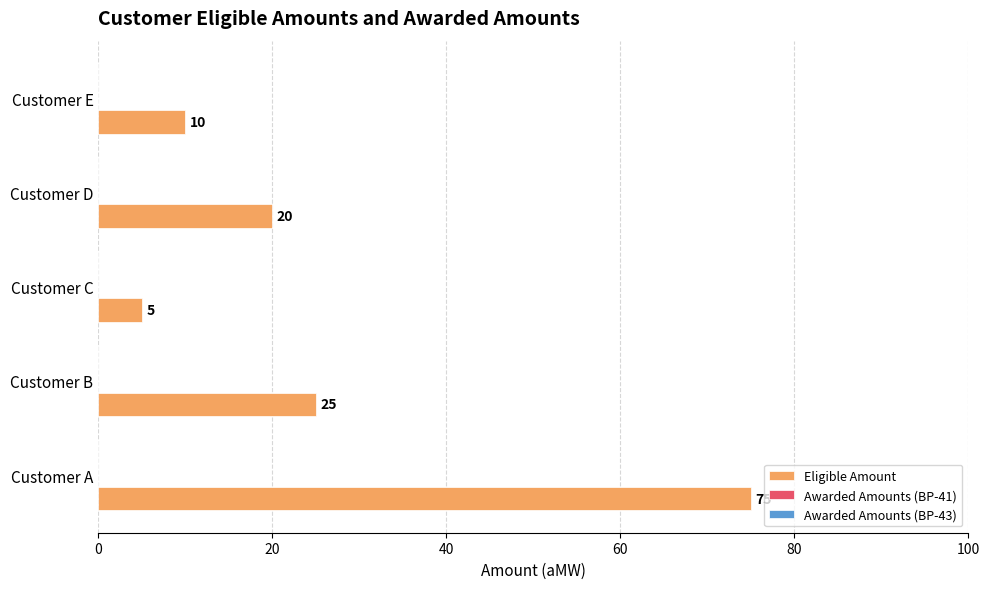

Does the chart contain any negative values?

No